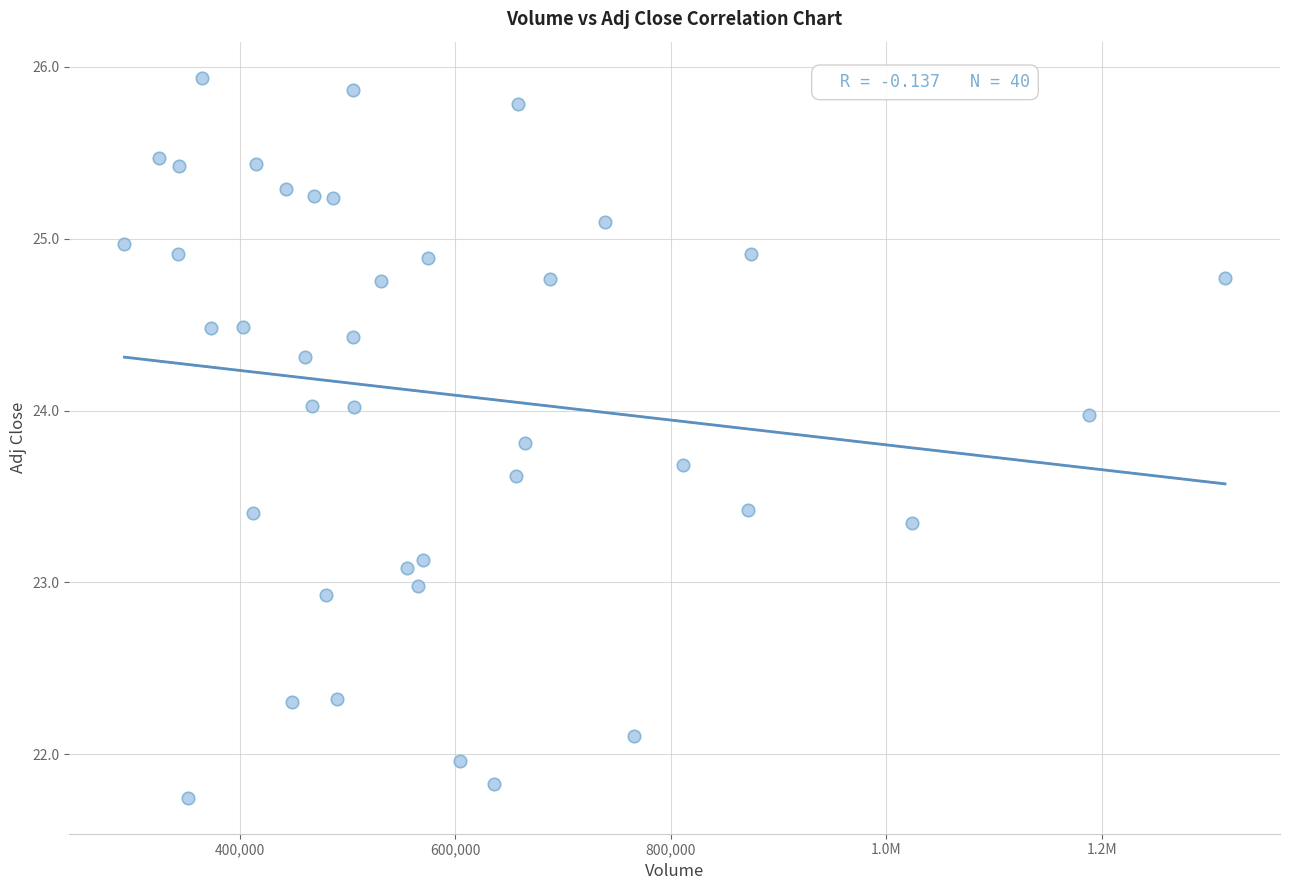

What is the range of Y values (max minus min)?

4.2